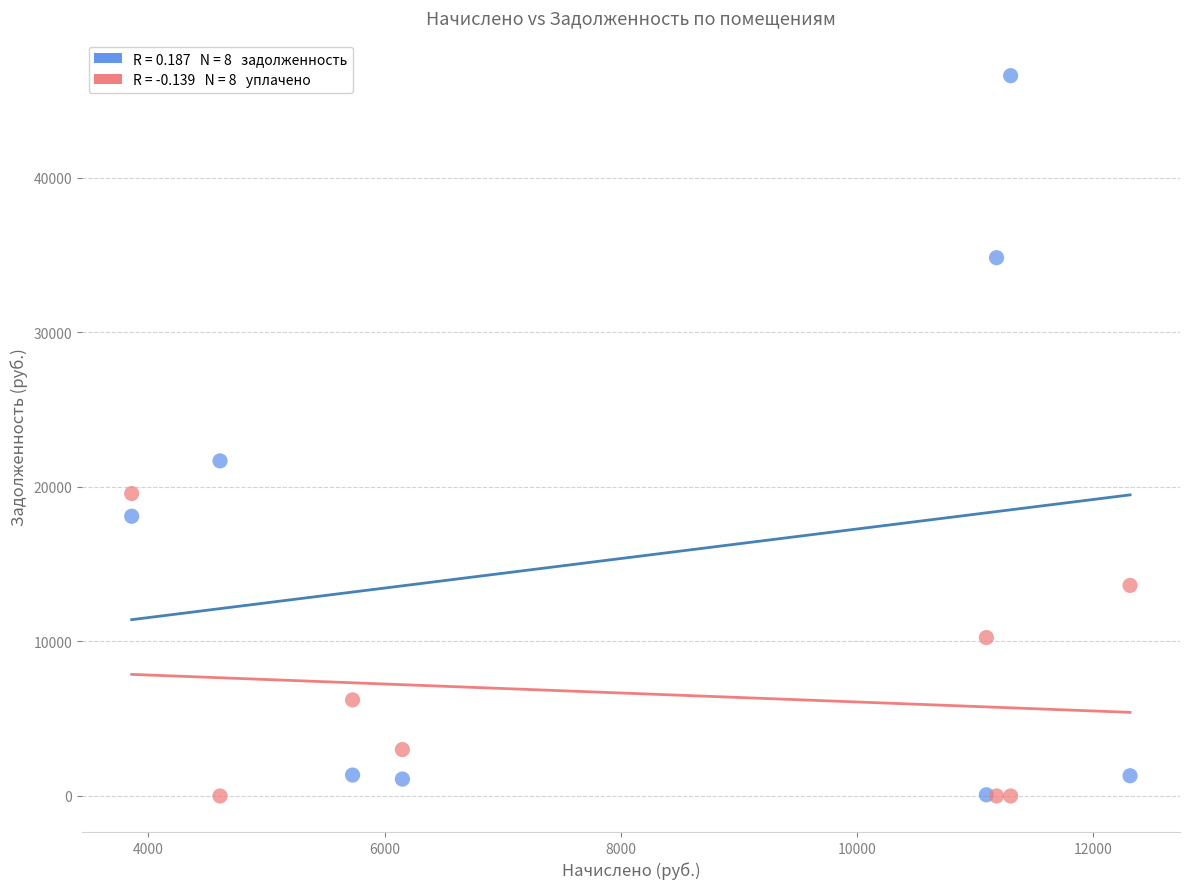

Across all series, what Y value is closest to 23299?

21677.7